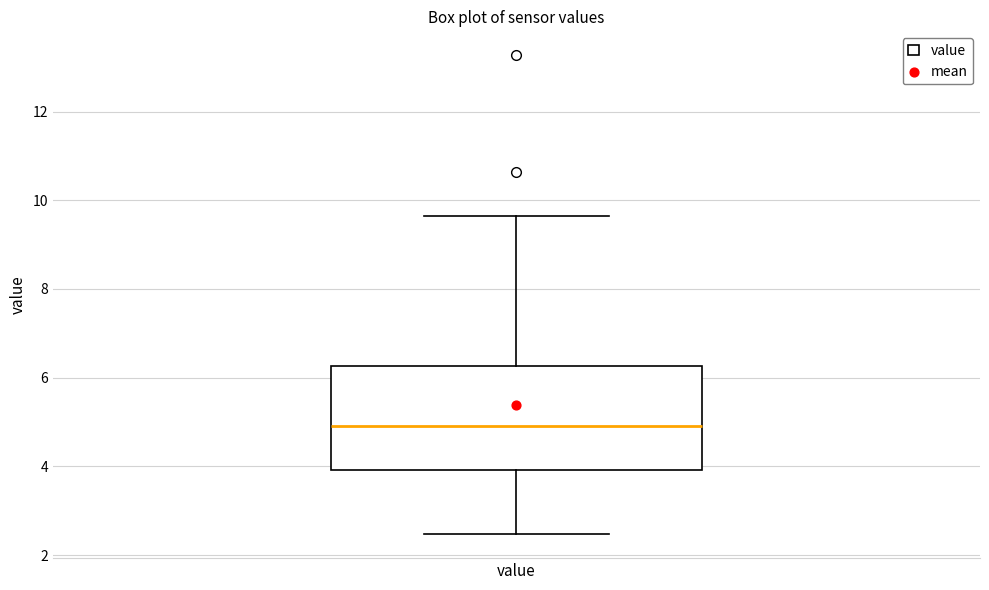

Where does the median line of the box for value sit on the y-axis? The values are not printed on the chart, so give them approximately, as read against the axis.

5.0